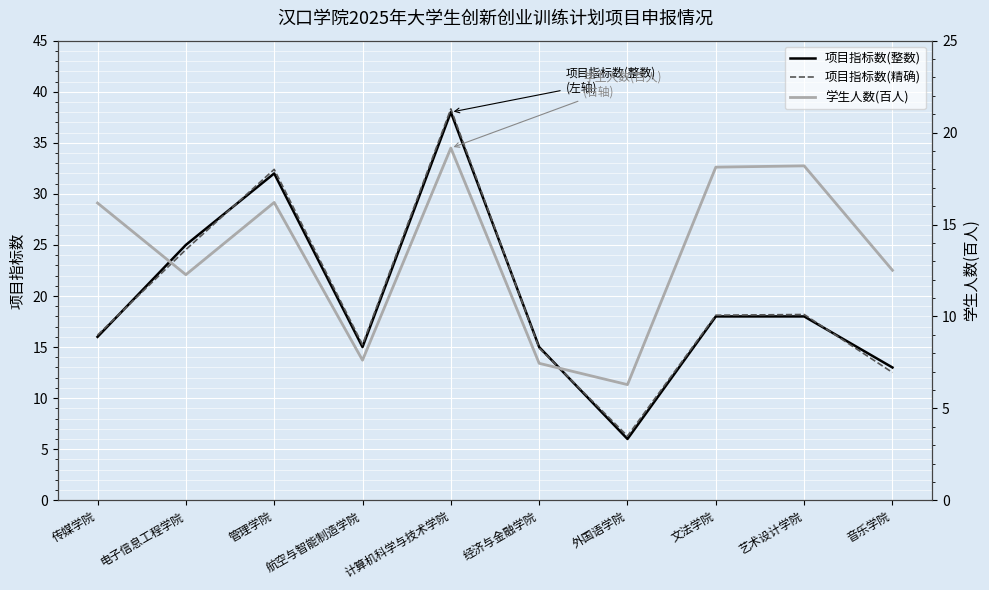

Reading left to right, what are all the values shown in this chart?

项目指标数(整数): 传媒学院=16.0	电子信息工程学院=25.0	管理学院=32.0	航空与智能制造学院=15.0	计算机科学与技术学院=38.0	经济与金融学院=15.0	外国语学院=6.0	文法学院=18.0	艺术设计学院=18.0	音乐学院=13.0
项目指标数(精确): 传媒学院=16.2	电子信息工程学院=24.5	管理学院=32.4	航空与智能制造学院=15.2	计算机科学与技术学院=38.3	经济与金融学院=14.9	外国语学院=6.3	文法学院=18.1	艺术设计学院=18.2	音乐学院=12.5
学生人数(百人): 传媒学院=16.2	电子信息工程学院=12.3	管理学院=16.2	航空与智能制造学院=7.6	计算机科学与技术学院=19.2	经济与金融学院=7.5	外国语学院=6.3	文法学院=18.1	艺术设计学院=18.2	音乐学院=12.5